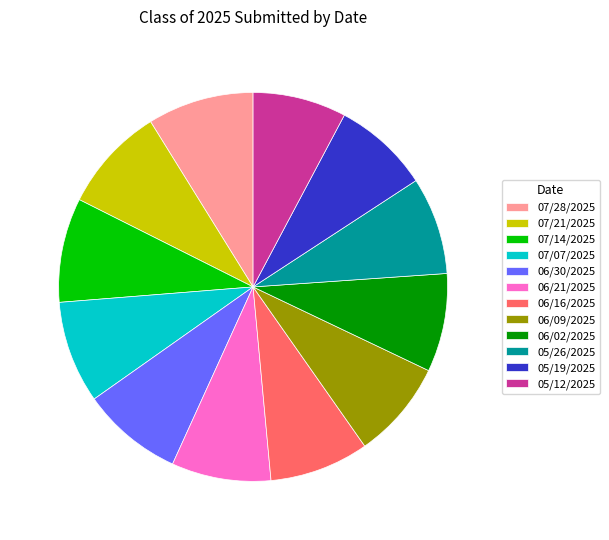

Do 07/14/2025 and 06/21/2025 together represent more than half of the pie?

No